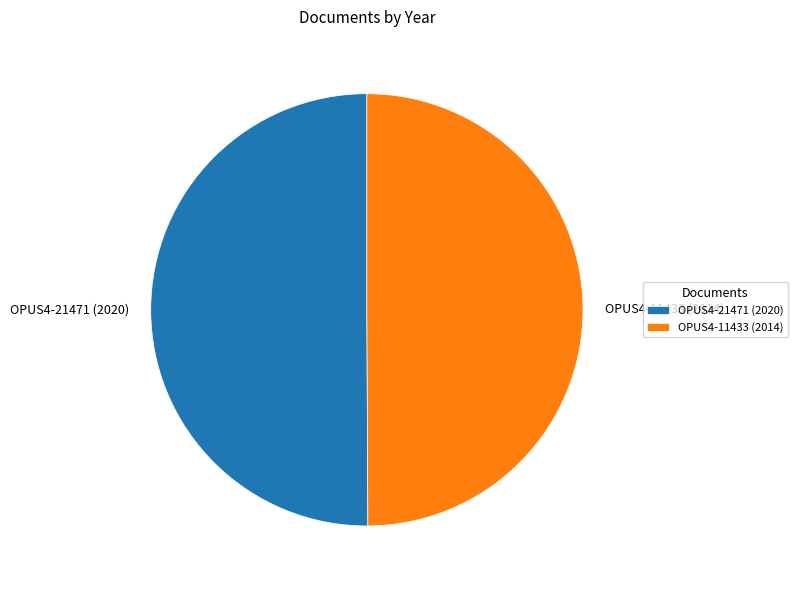

Is it true that OPUS4-21471 (2020) is 50% of the pie?

True